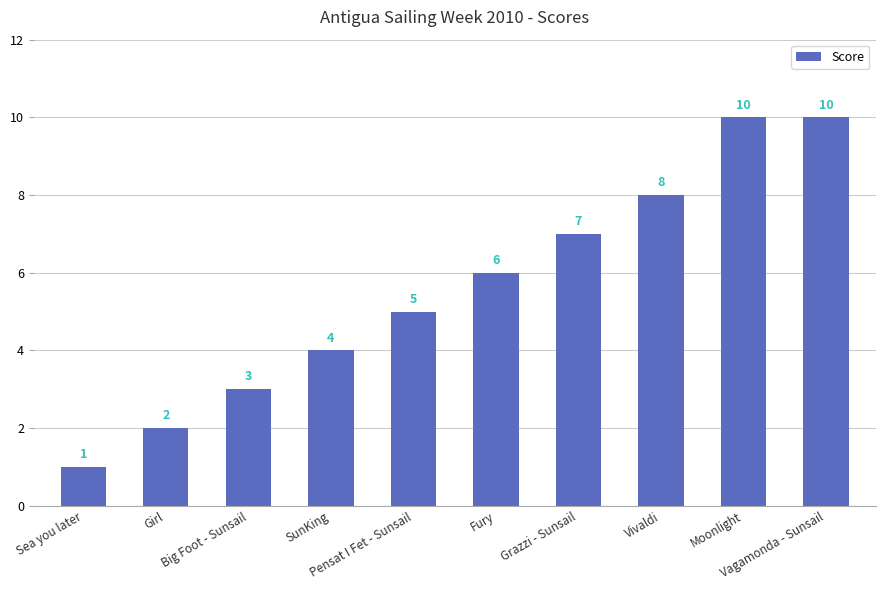

How many data points does each series have?

10